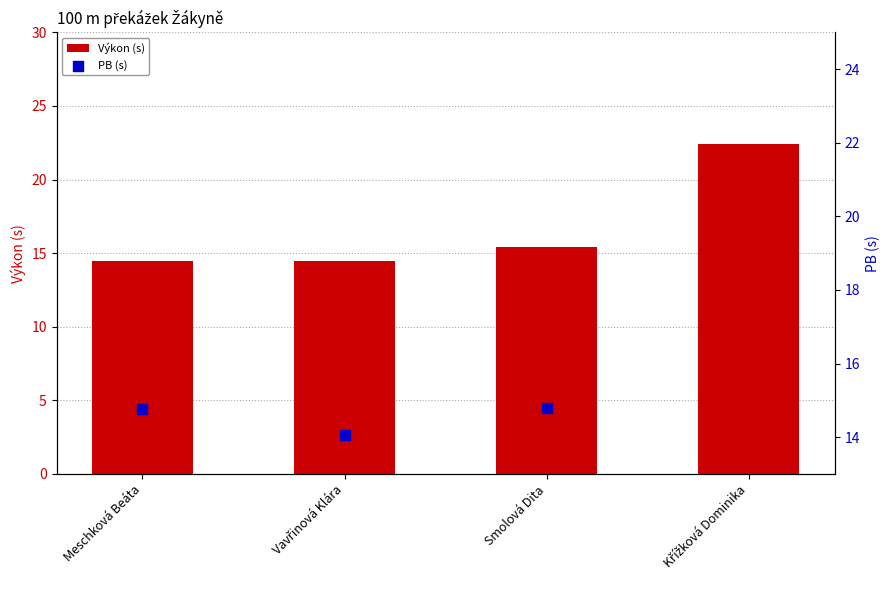

Is the value of Výkon (s) at Meschková Beáta greater than the value of PB (s) at Smolová Dita?

No